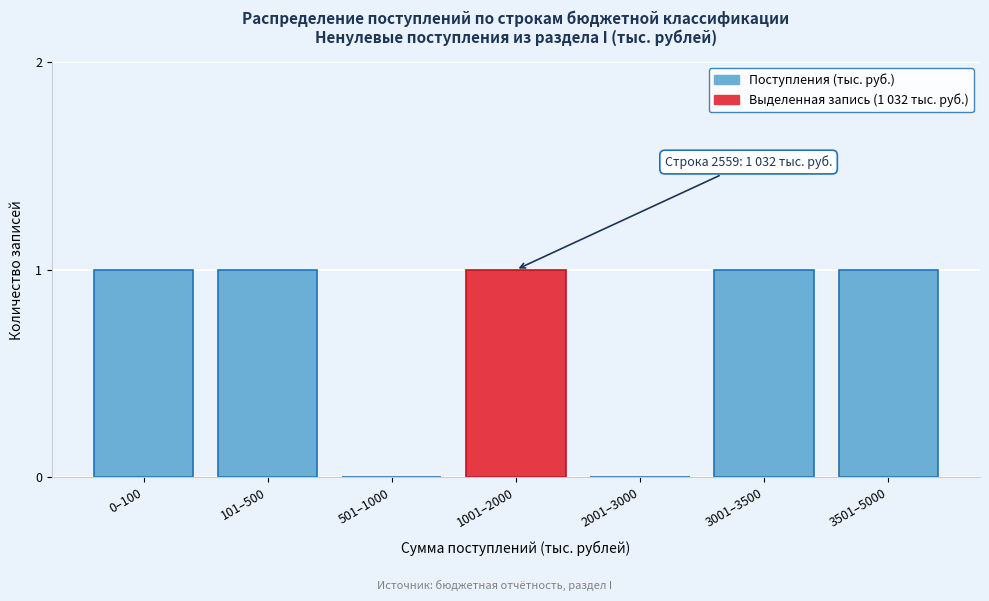

Reading left to right, extract all data points from this chart.

0–100=1	101–500=1	501–1000=0	1001–2000=1	2001–3000=0	3001–3500=1	3501–5000=1